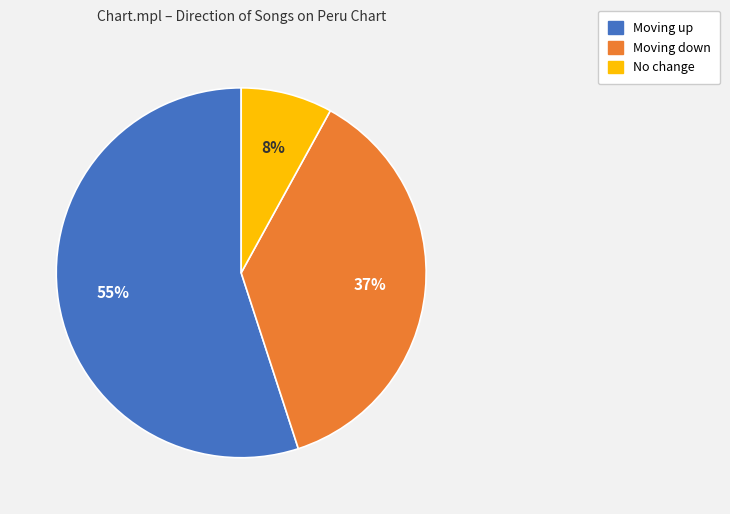

How many segments does this pie chart have?

3